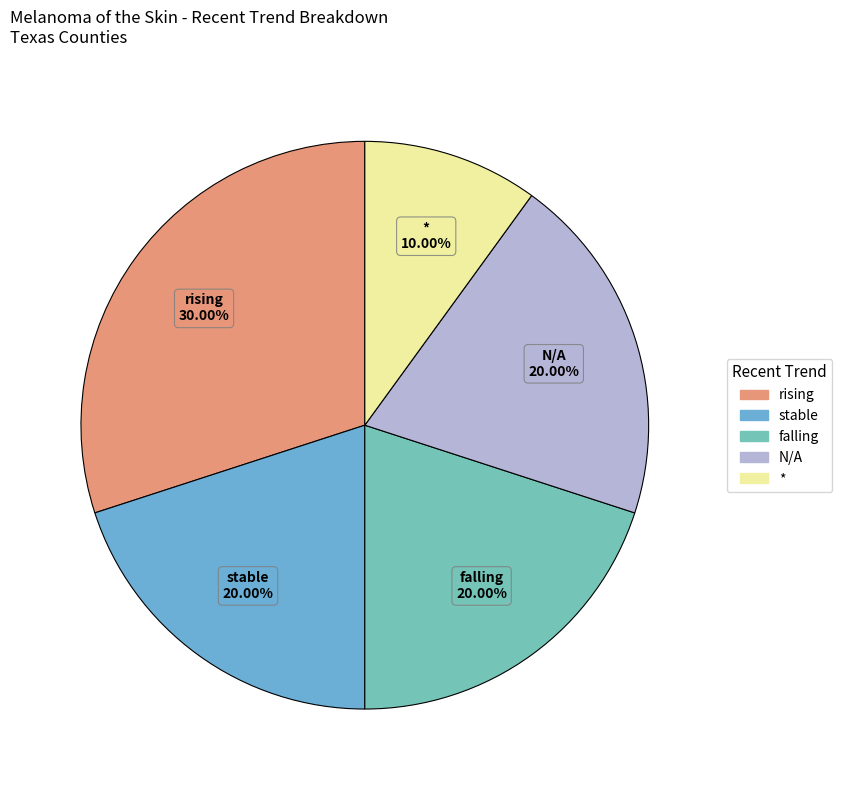

Is the sum of * and N/A greater than half?

No